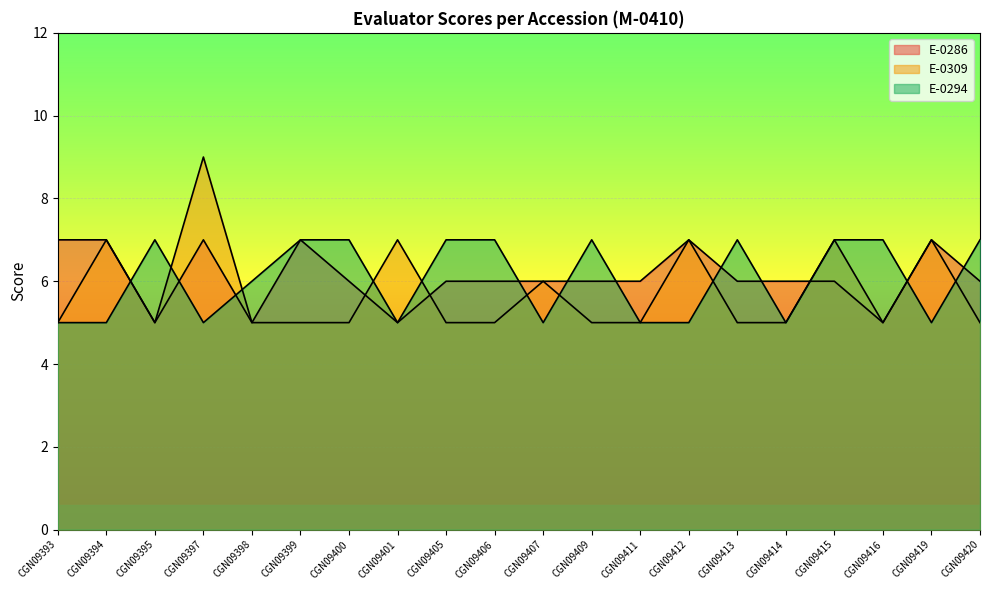

At how many categories does at least one series exceed 6?

16